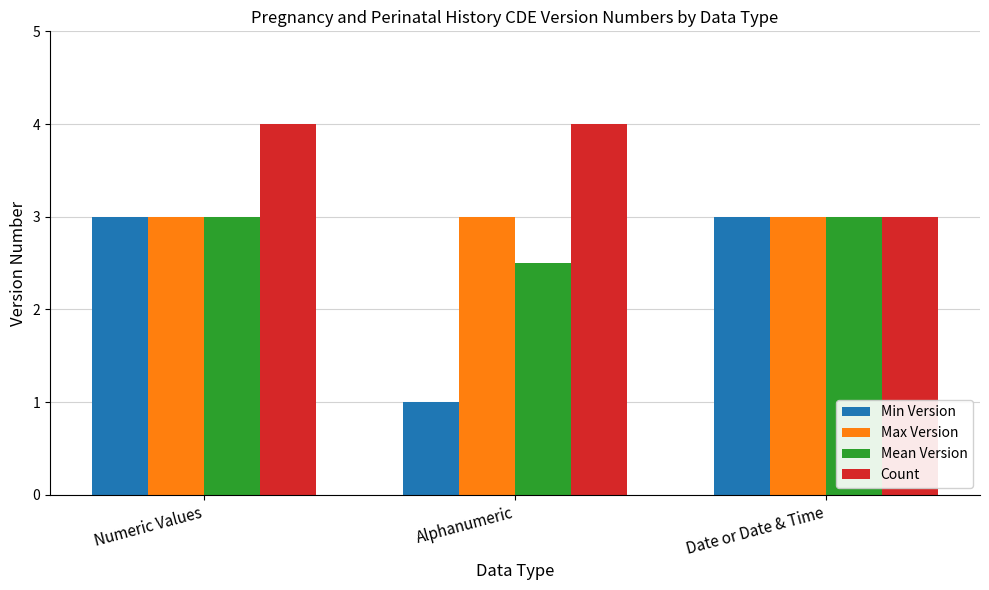

Does the chart contain stacked bars?

No